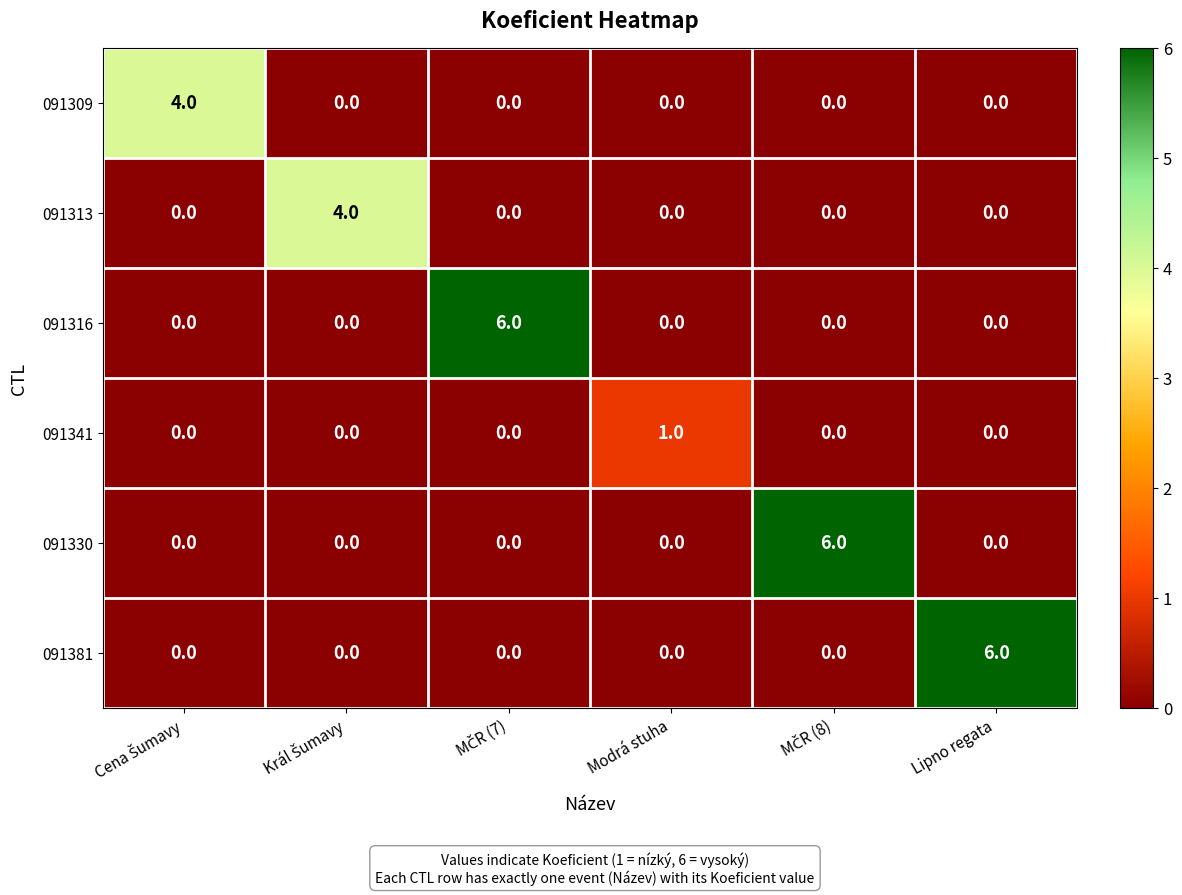

Between Modrá stuha and Lipno regata, which series saw the biggest shift?

091381